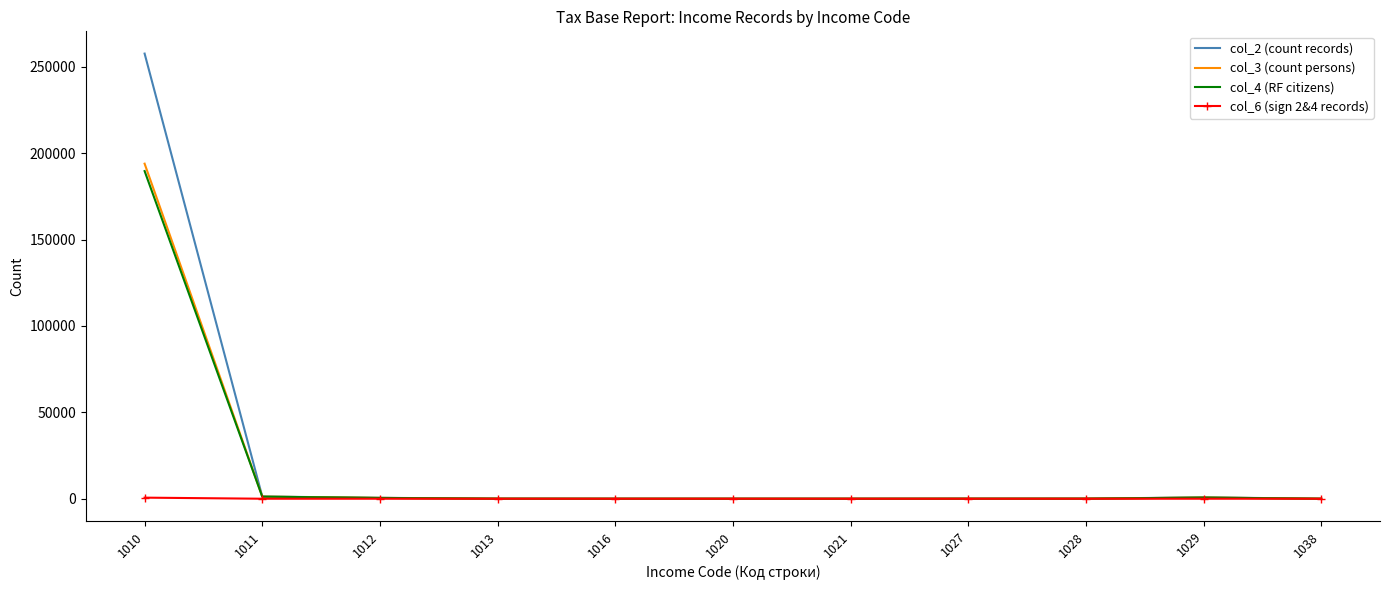

What is the maximum value shown in the chart?

257688